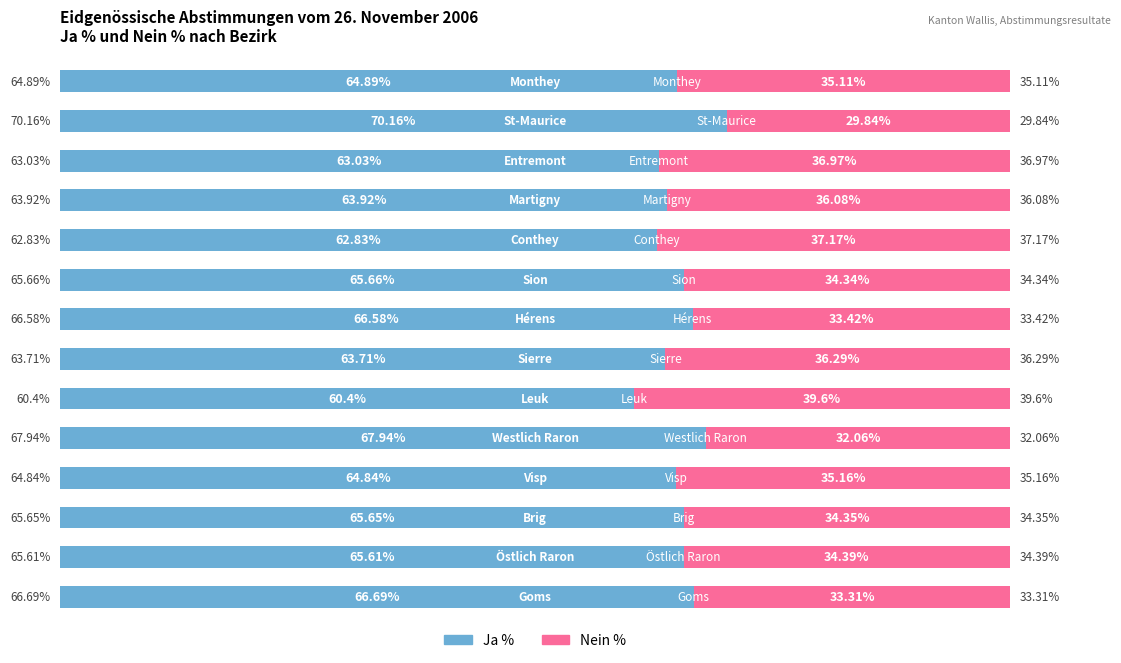

What are all the series names shown in the legend?

Ja %, Nein %